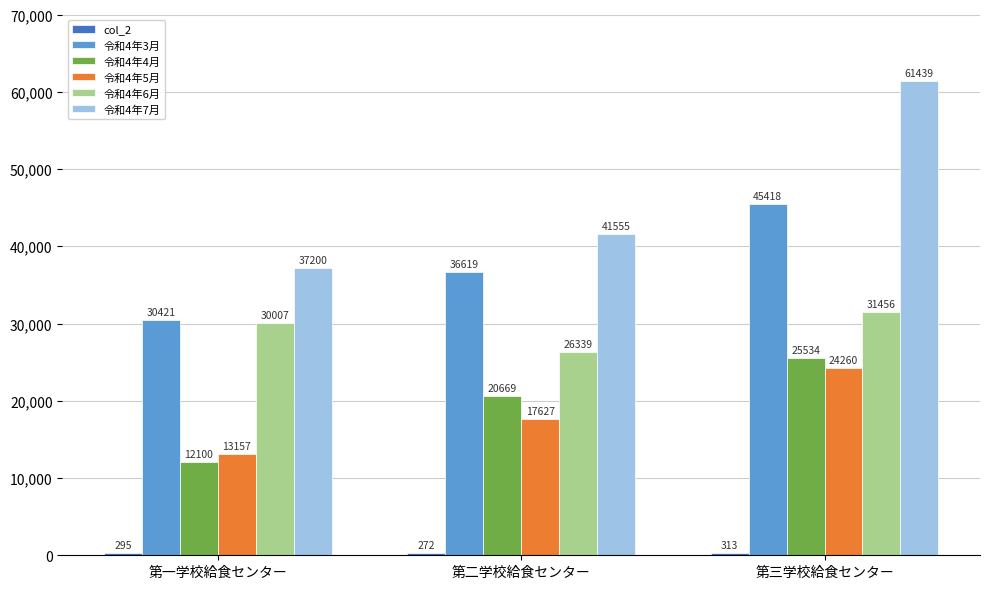

Which series changed the most between 第一学校給食センター and 第三学校給食センター?

令和4年7月